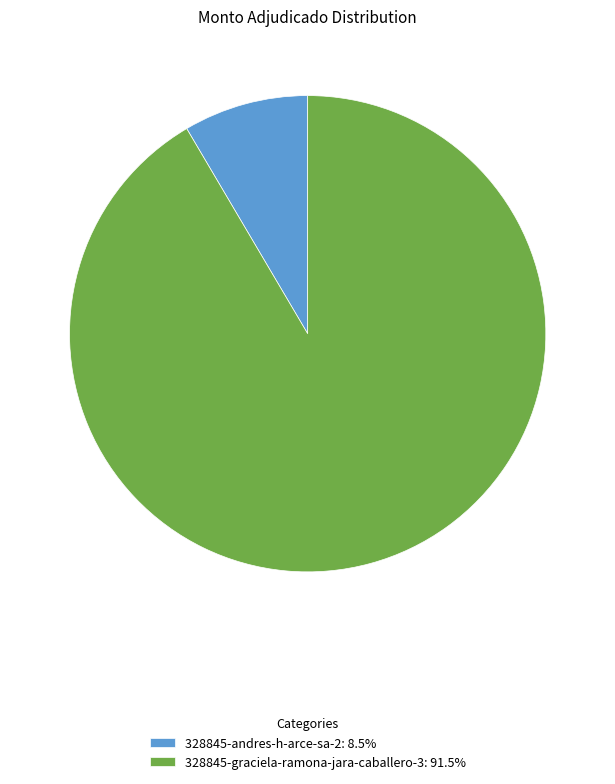

Is there a majority slice in this chart?

Yes